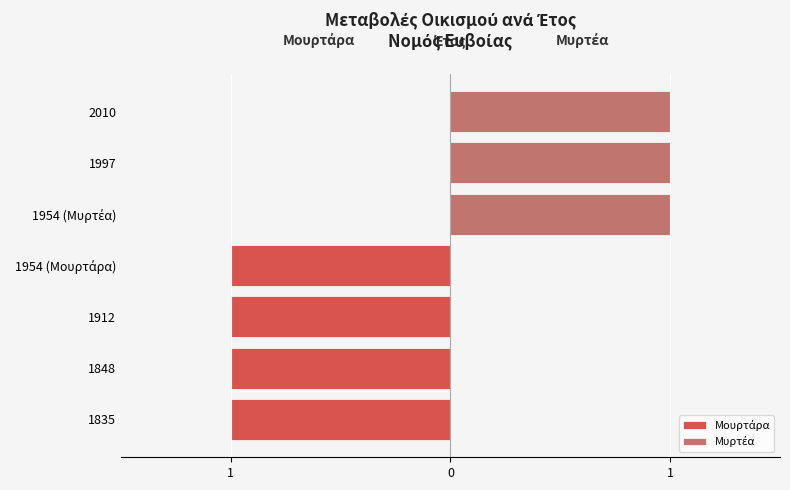

At 2010, list the series in order from largest to smallest.

Μυρτέα, Μουρτάρα